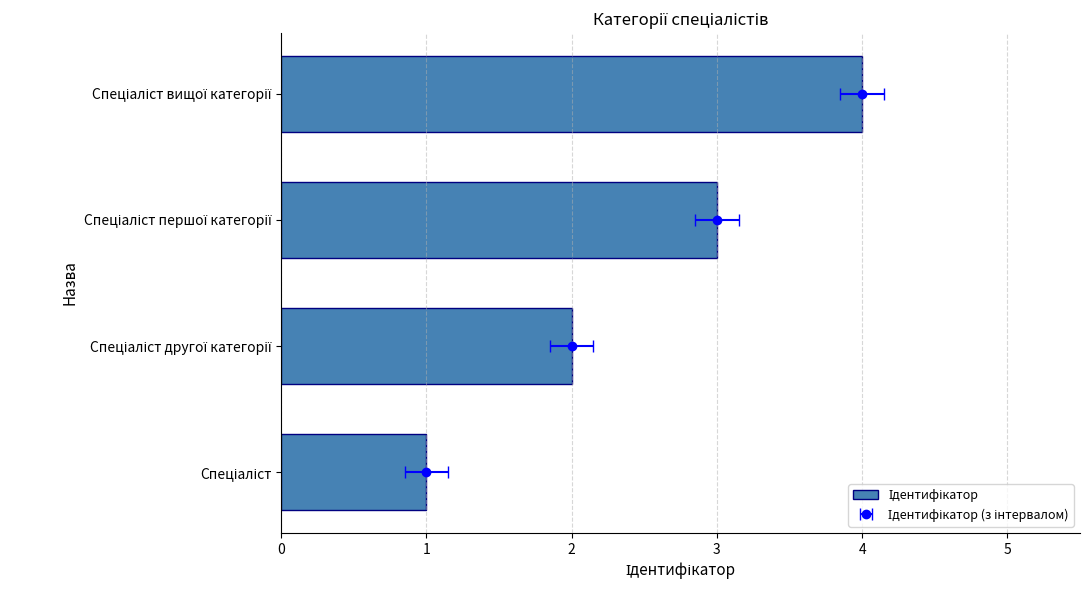

What is the difference between the values at Спеціаліст другої категорії and Спеціаліст?

1